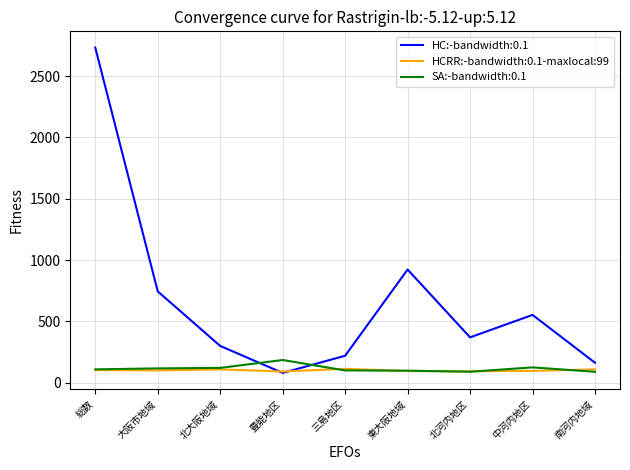

At how many categories does at least one series exceed 801?

2